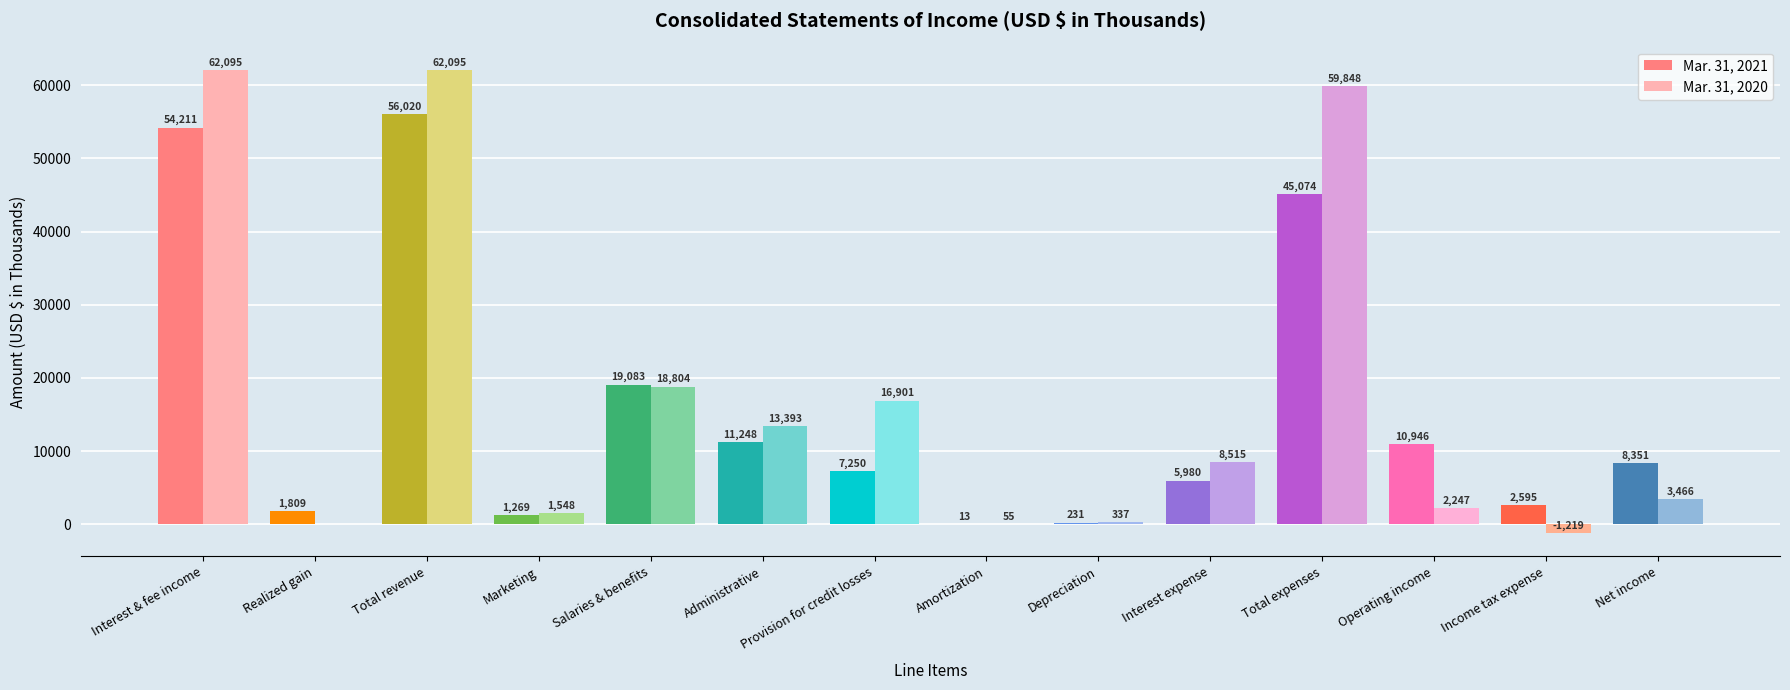

What are all the series names shown in the legend?

Mar. 31, 2021, Mar. 31, 2020